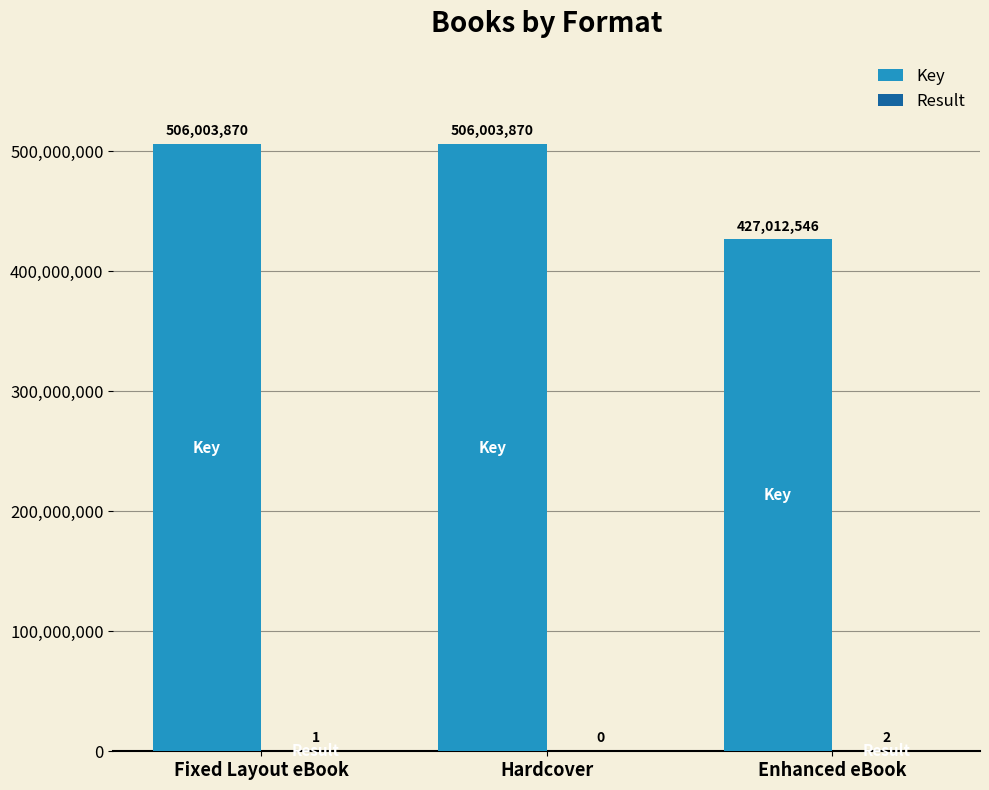

The value of Key at Enhanced eBook is 427012546. True or false?

True